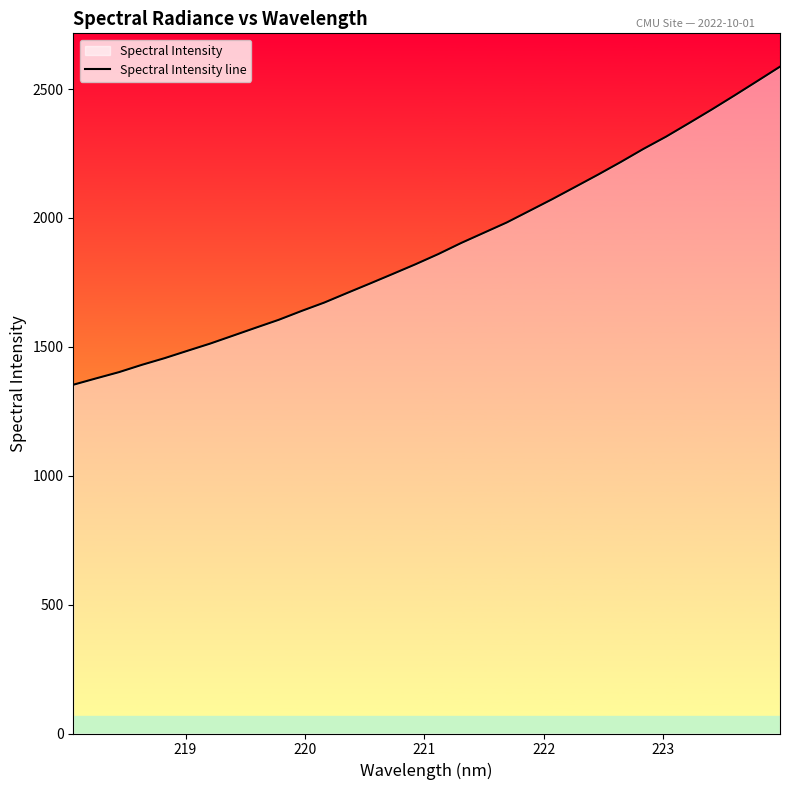

What is the difference between the maximum and minimum values?

1234.0